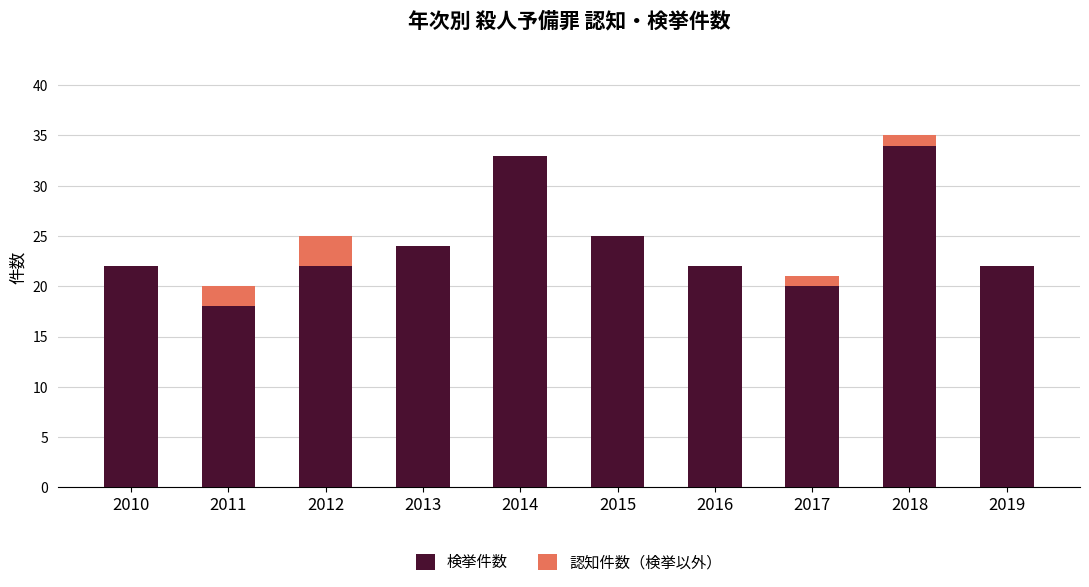

What is the maximum value for 検挙件数?

34